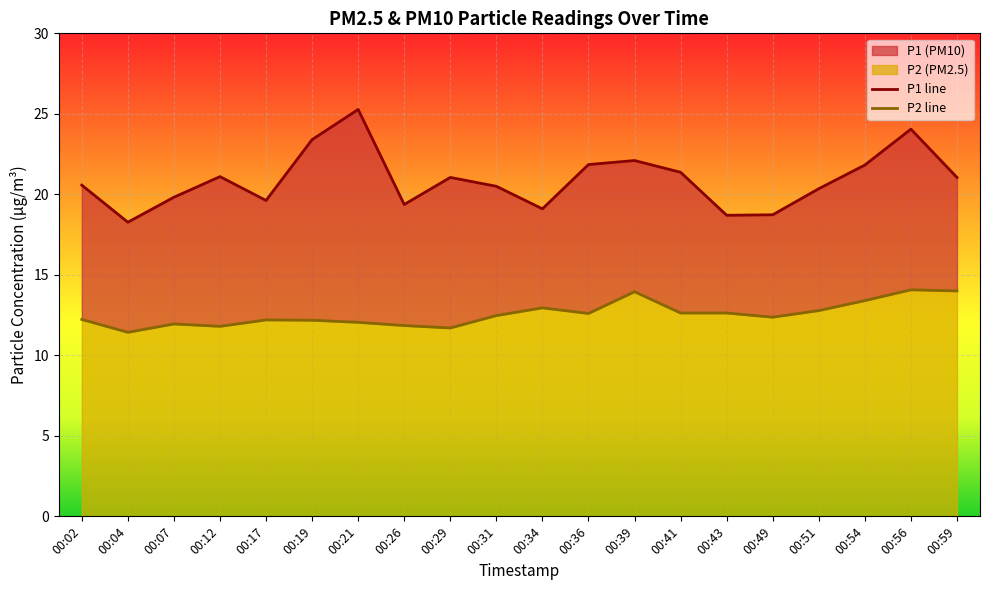

What is the value of the P2 line point at the 14th from the left?

12.6